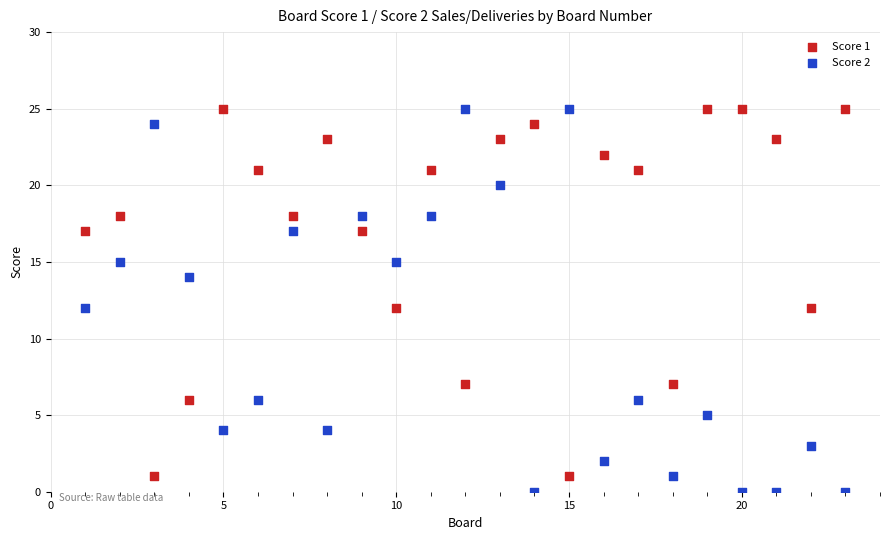

Which series has the largest Y range (max minus min)?

Score 2